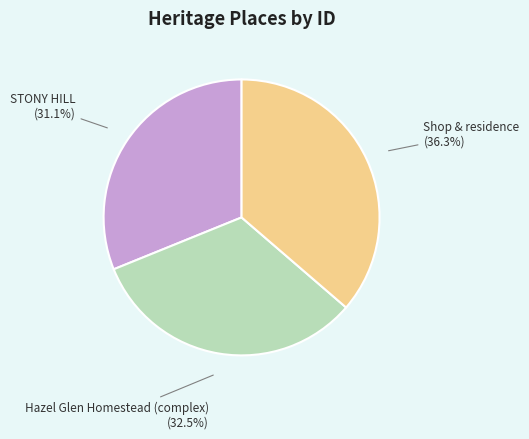

Rank the categories by value from highest to lowest.

Shop & residence, Hazel Glen Homestead (complex), STONY HILL